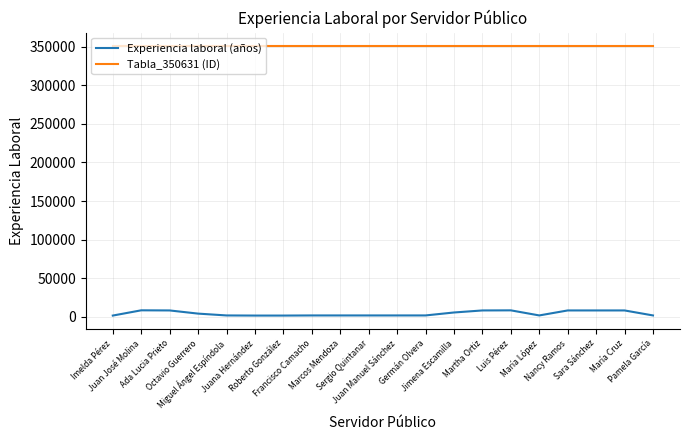

Which series has the largest range (max minus min)?

Experiencia laboral (años)